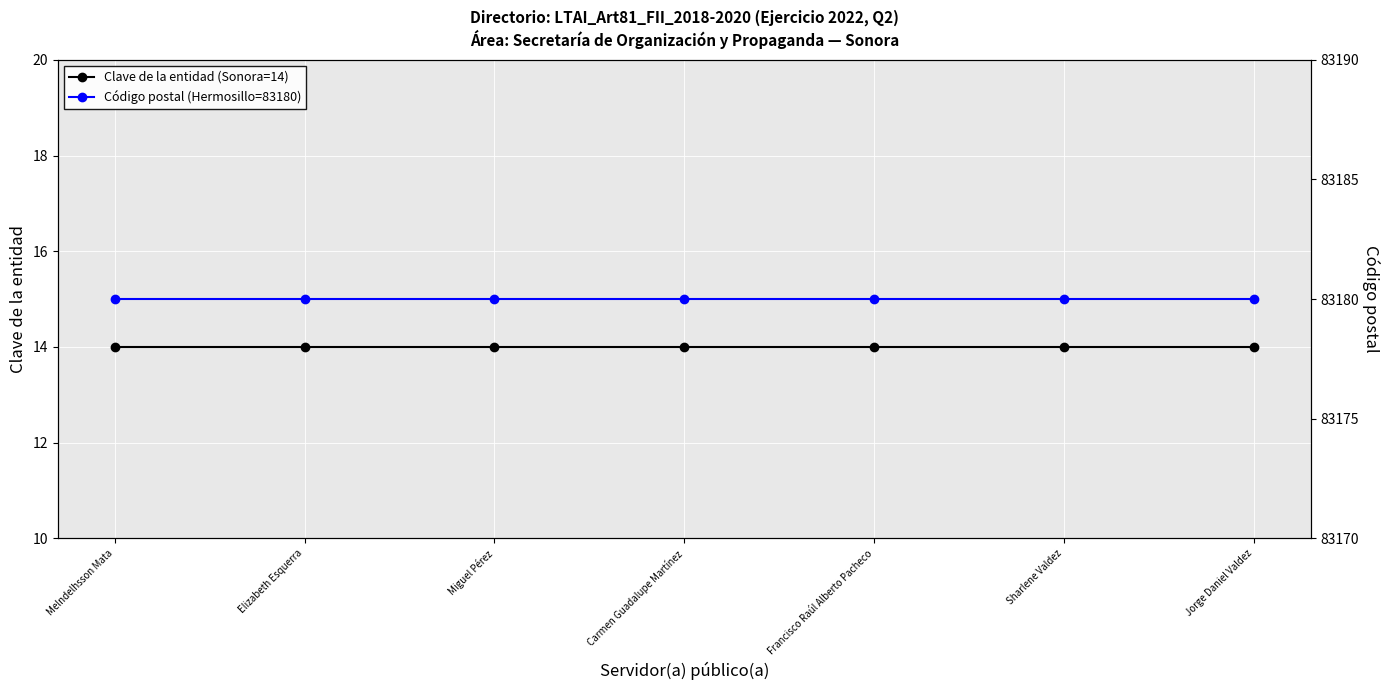

Which has a higher value, Francisco Raúl Alberto Pacheco or Elizabeth Esquerra?

Francisco Raúl Alberto Pacheco